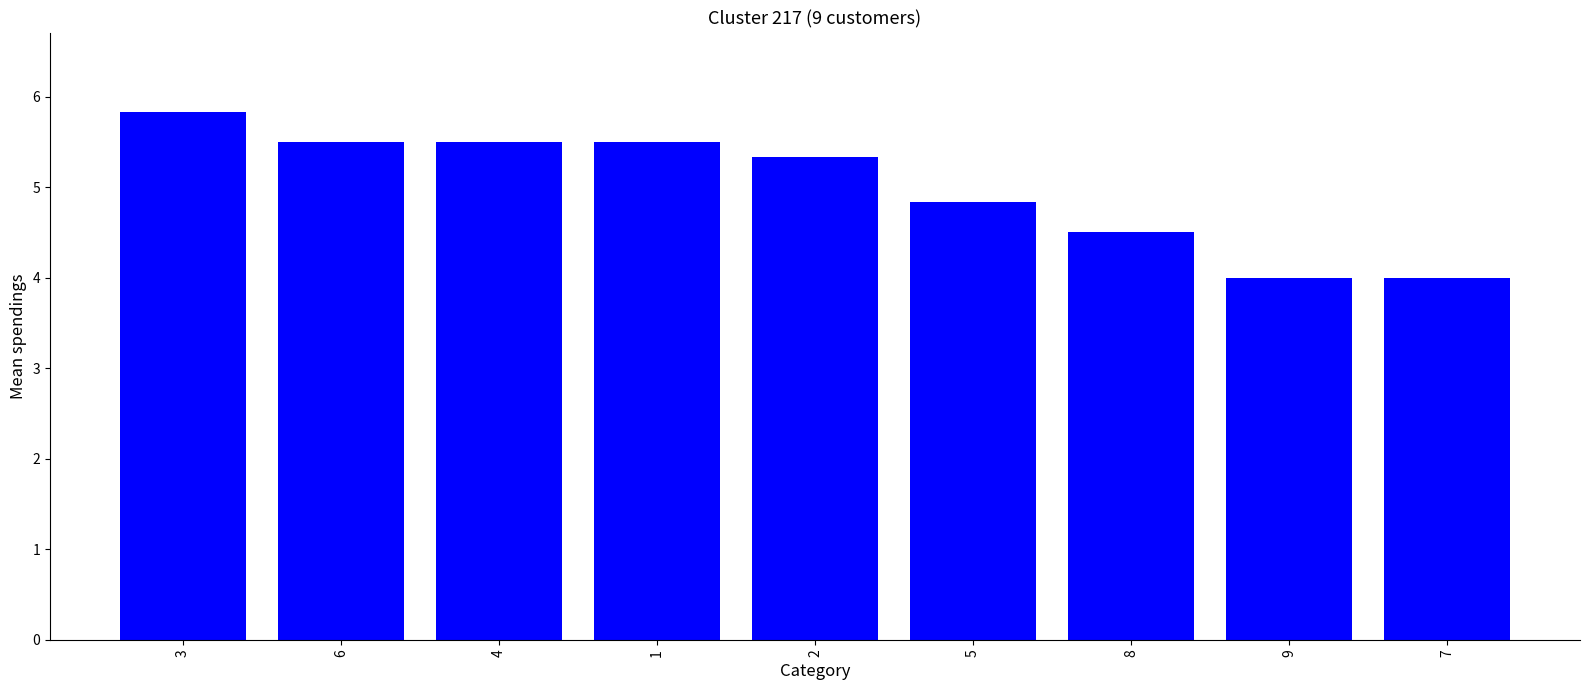

What is the label of the 9th bar from the right?

3